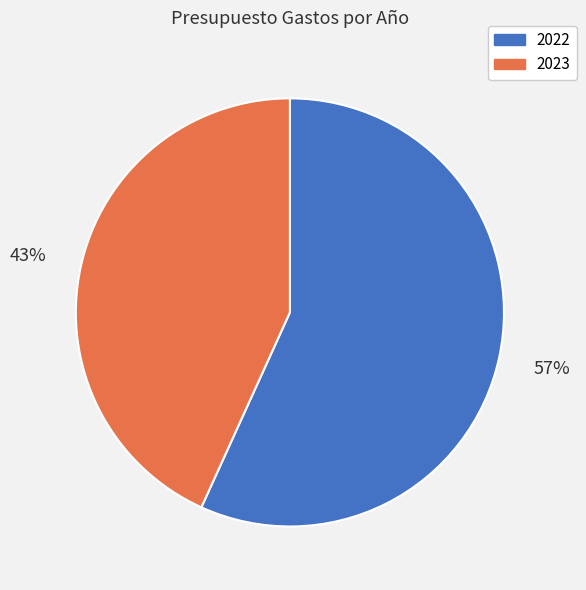

To the nearest percent, what portion does 2023 represent?

43%